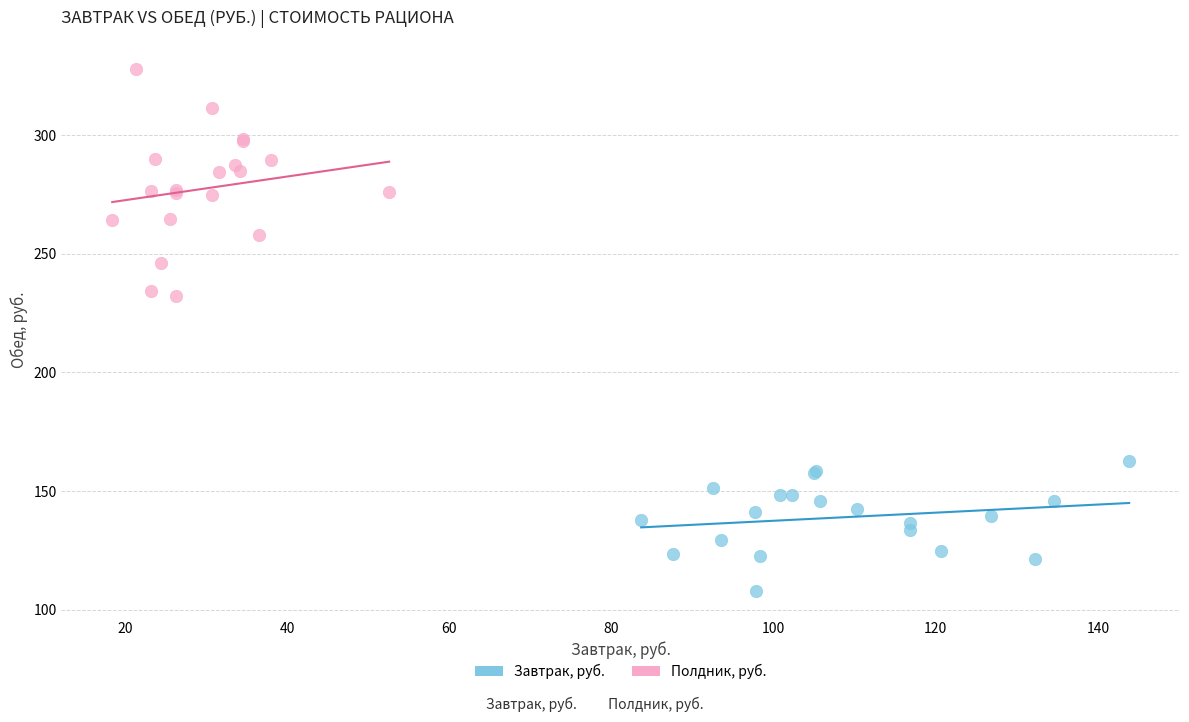

Which series reaches the minimum Y coordinate?

Завтрак, руб.